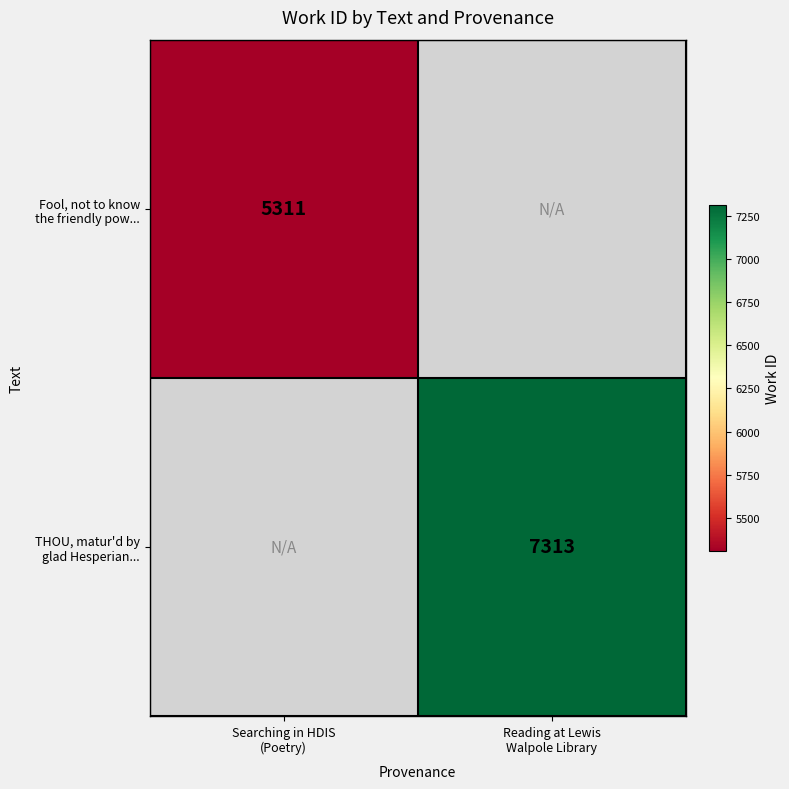

List the series in order of their peak value, lowest first.

Fool, not to know the friendly pow..., THOU, matur'd by glad Hesperian...